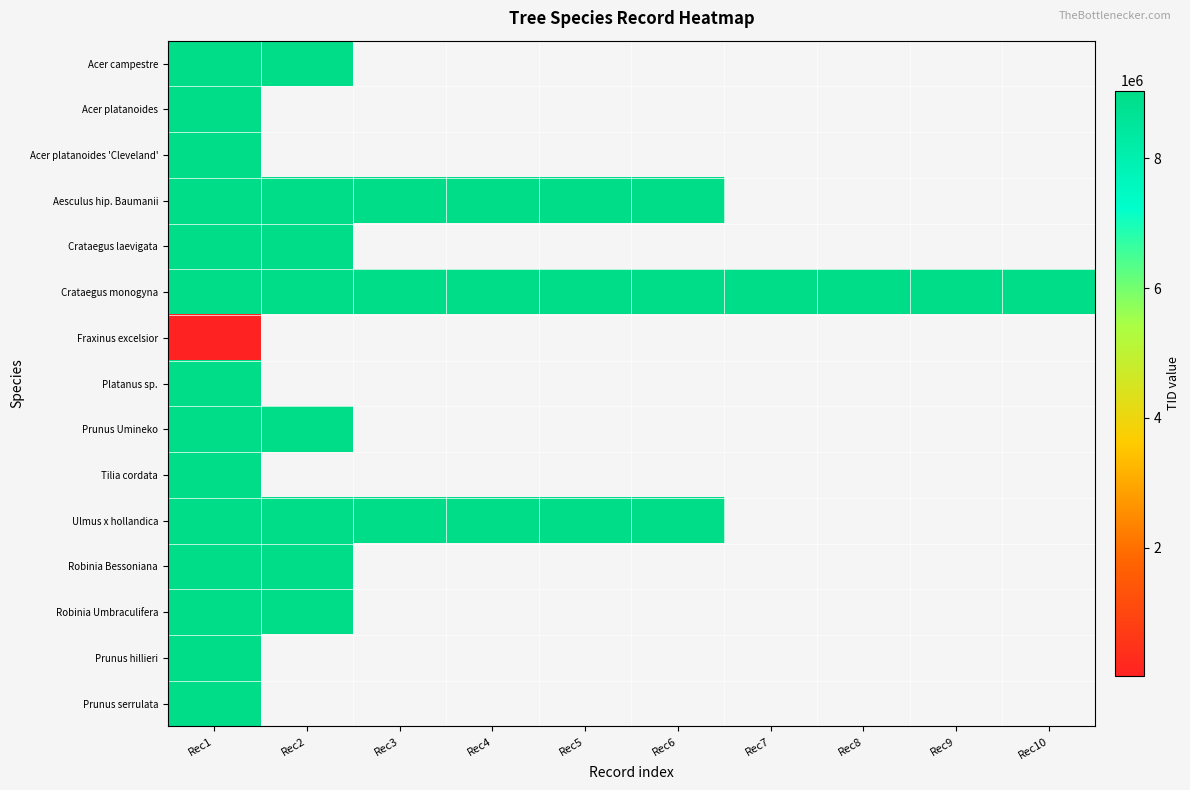

Rank the series by their maximum value, from highest to lowest.

Ulmus x hollandica, Prunus Umineko, Tilia cordata, Acer platanoides, Acer campestre, Prunus serrulata, Aesculus hip. Baumanii, Robinia Umbraculifera, Crataegus laevigata, Robinia Bessoniana, Crataegus monogyna, Prunus hillieri, Acer platanoides 'Cleveland', Platanus sp., Fraxinus excelsior